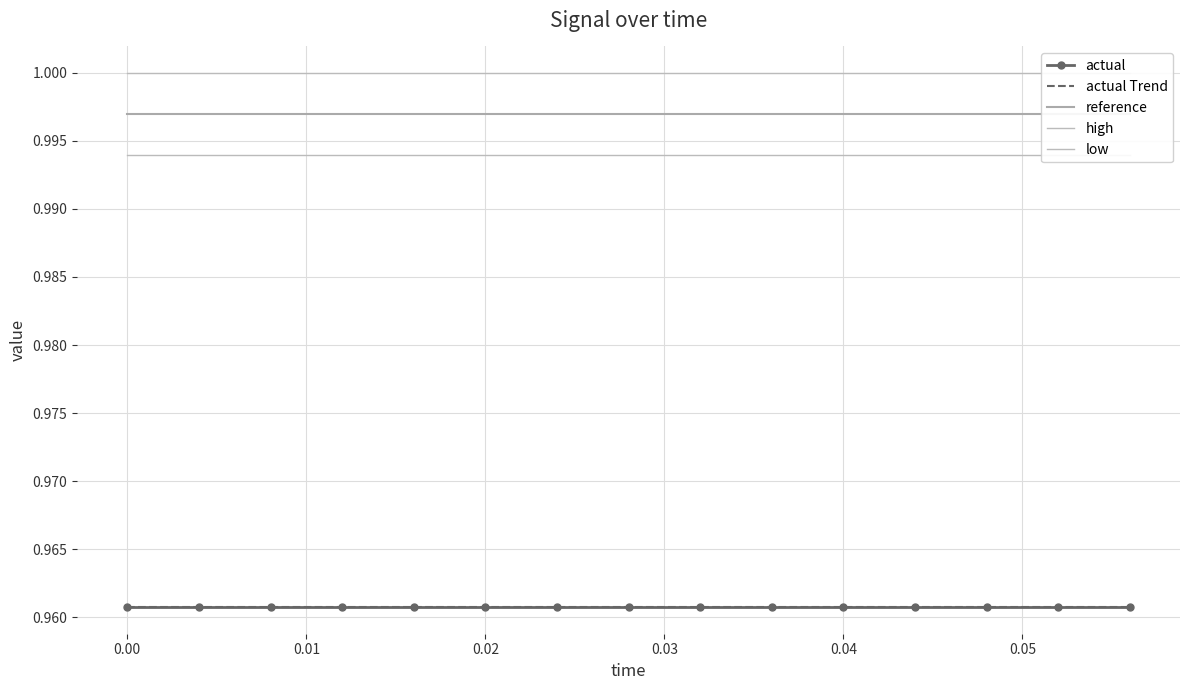

What are all the series names shown in the legend?

actual, actual Trend, reference, high, low